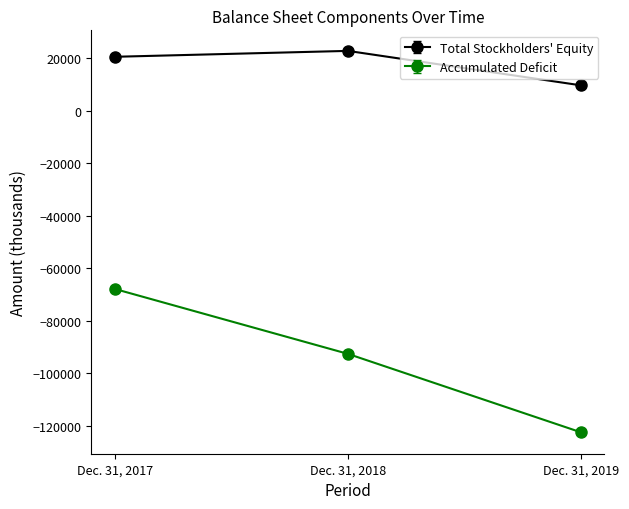

List the series in order of their overall mean, lowest first.

Accumulated Deficit, Total Stockholders' Equity